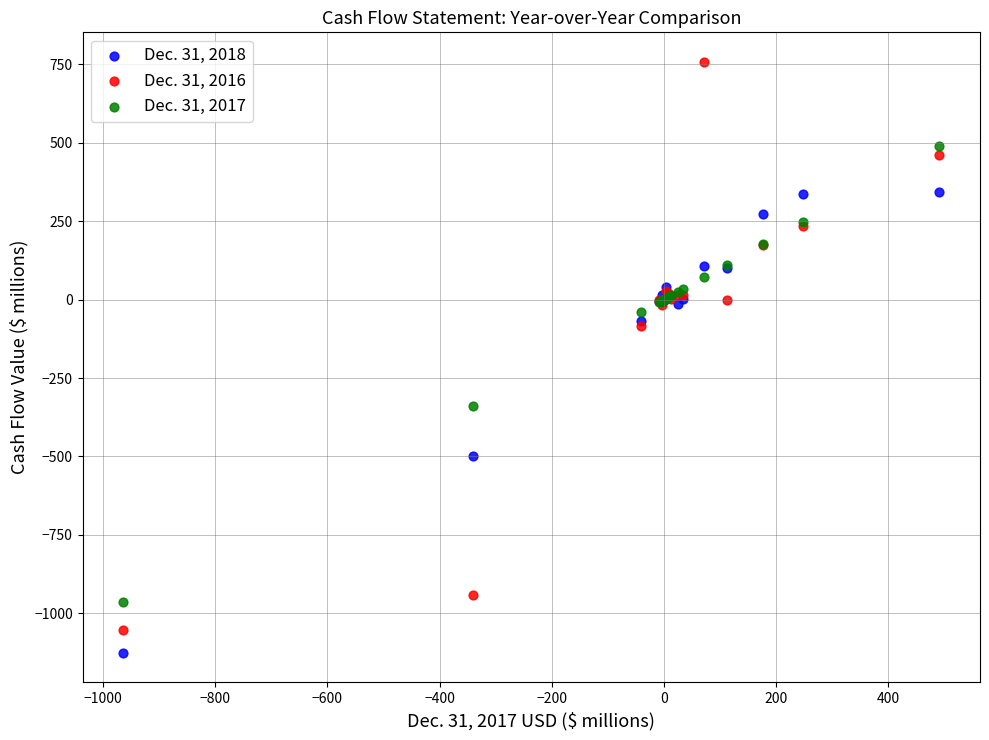

Which series reaches the maximum Y coordinate?

Dec. 31, 2016